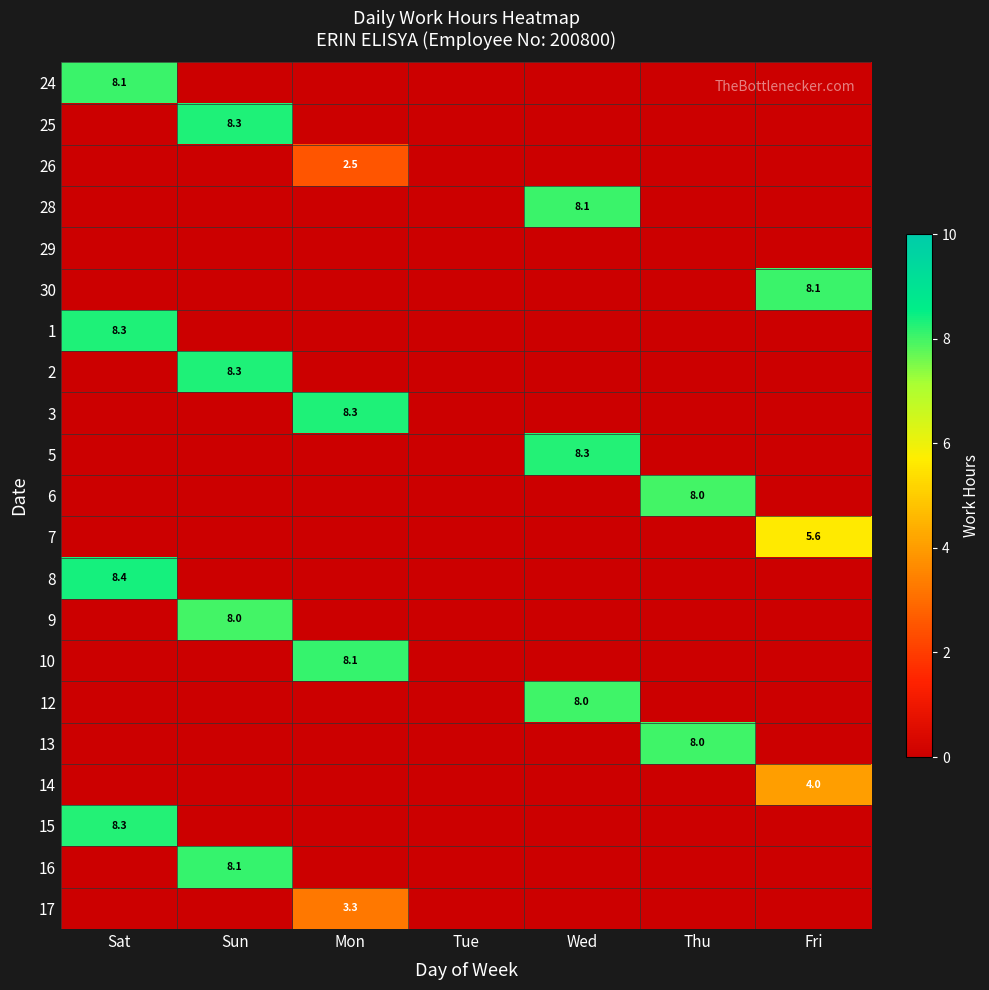

True or false: 15 has a value of 8.3 at Sat.

True